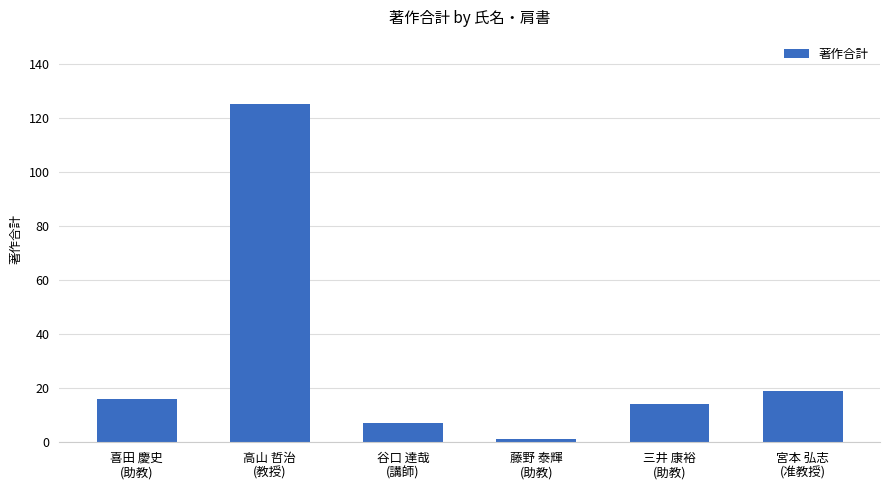

Rank the categories by value from lowest to highest.

藤野 泰輝
(助教), 谷口 達哉
(講師), 三井 康裕
(助教), 喜田 慶史
(助教), 宮本 弘志
(准教授), 高山 哲治
(教授)